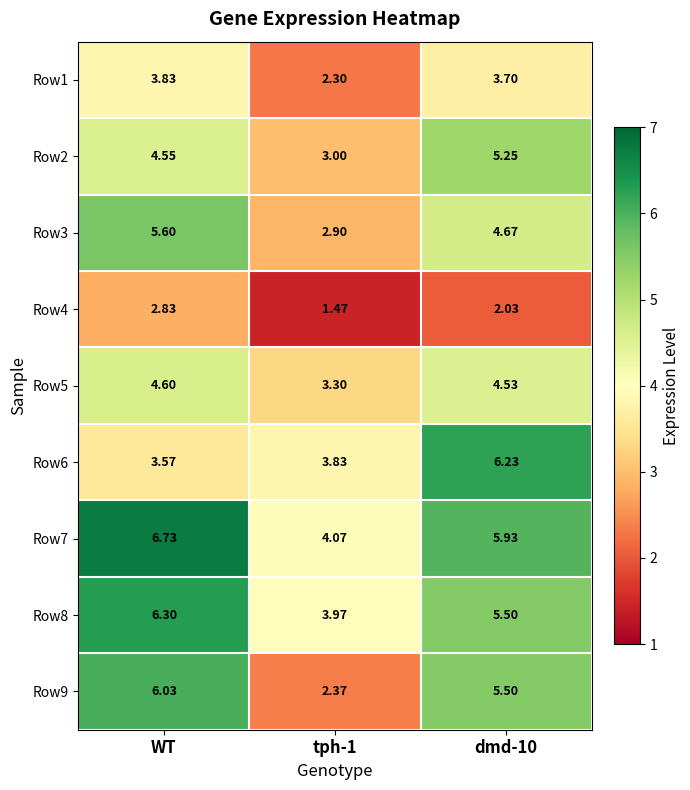

At which label does Row5 reach its peak?

WT